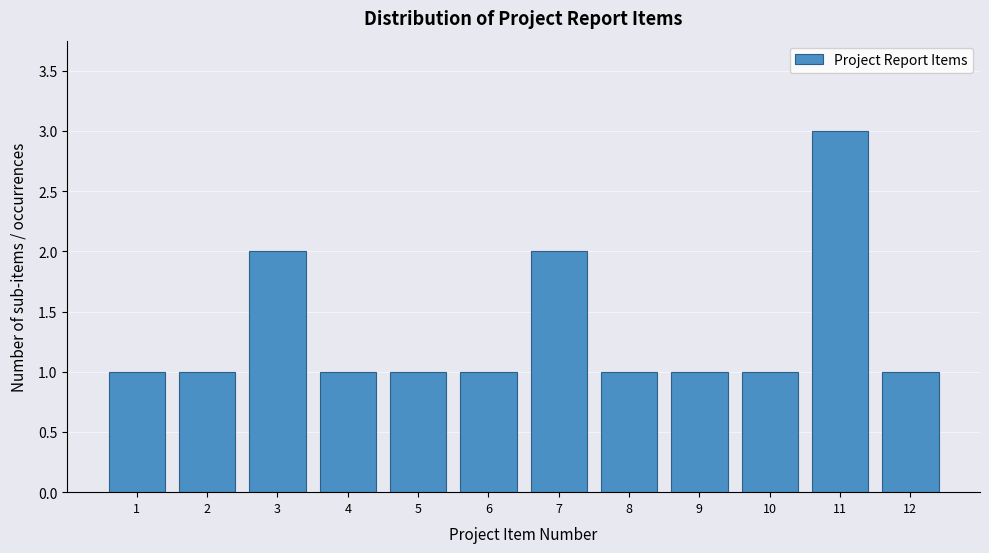

Reading left to right, list all the values displayed in this chart.

1=1	2=1	3=2	4=1	5=1	6=1	7=2	8=1	9=1	10=1	11=3	12=1